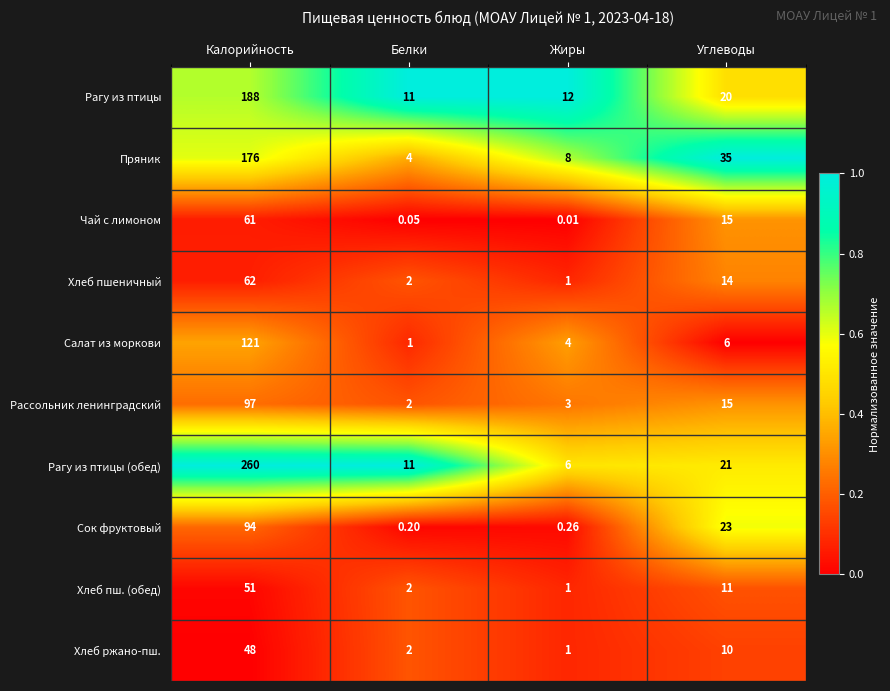

List the labels in order of Чай с лимоном value, smallest first.

Жиры, Белки, Углеводы, Калорийность